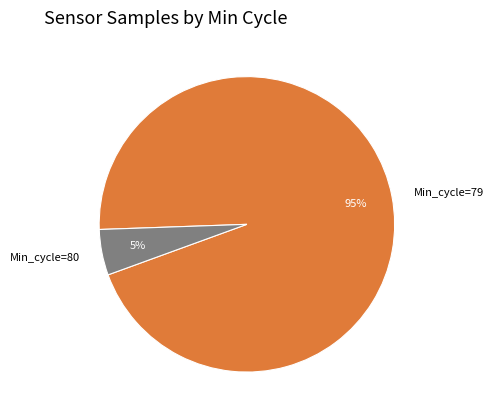

What is the ratio of the value at Min_cycle=79 to the value at Min_cycle=80?

19.0